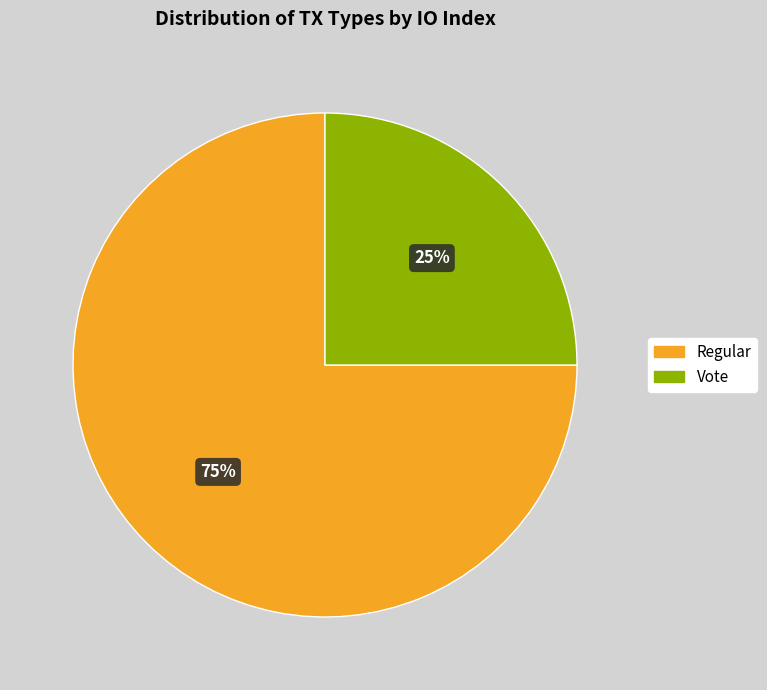

Is Vote the majority of the pie?

No